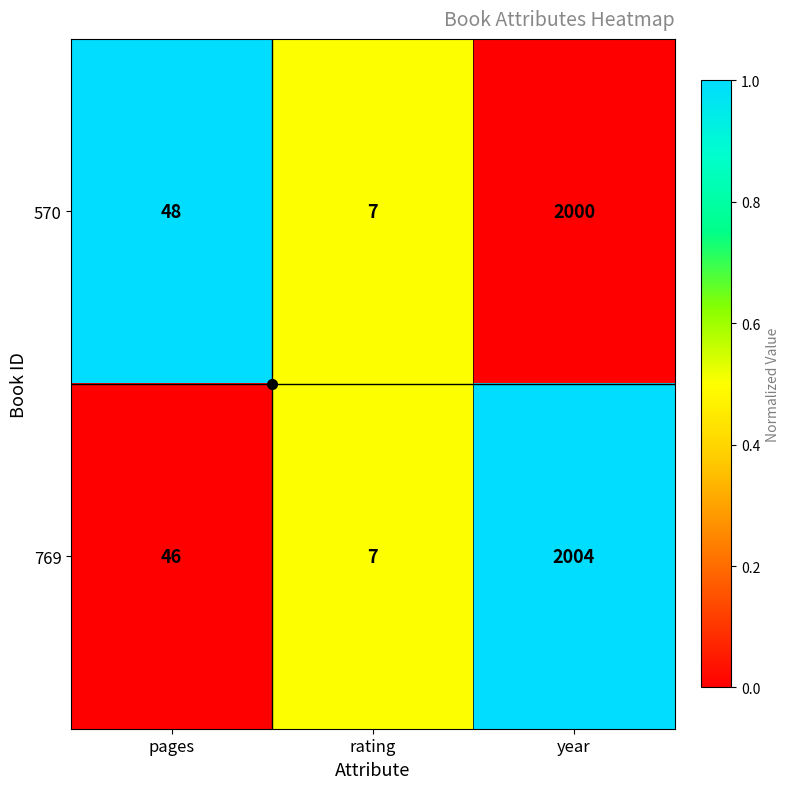

Which series has the largest range (max minus min)?

769